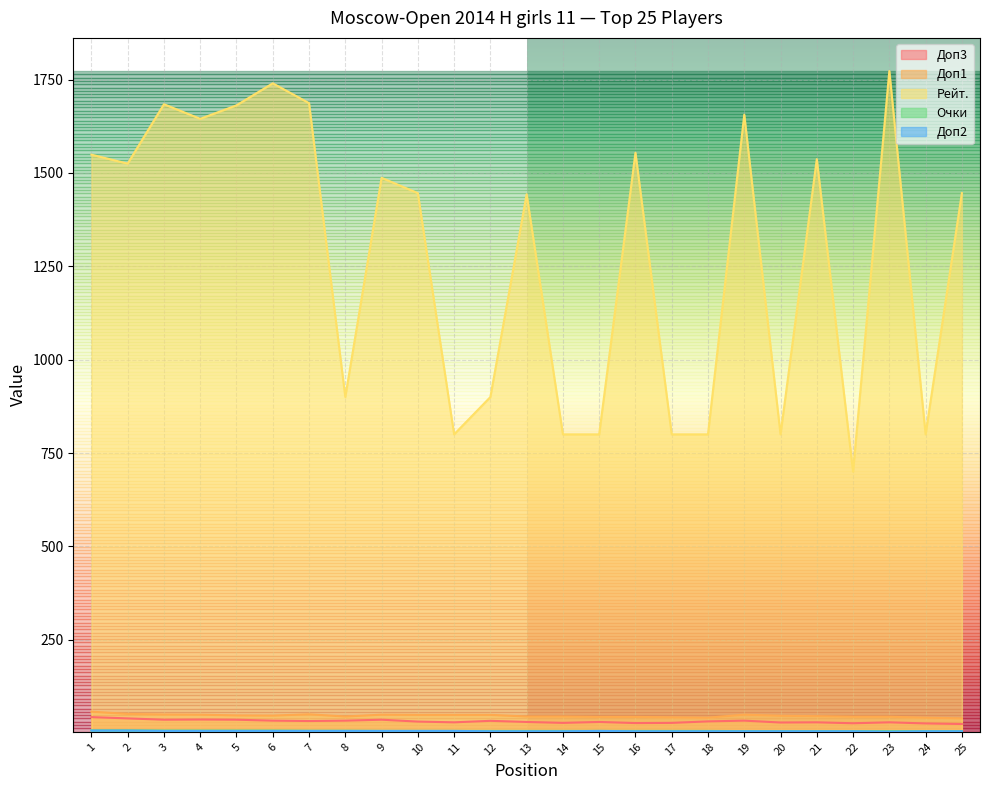

What is the greatest value displayed?

1773.0